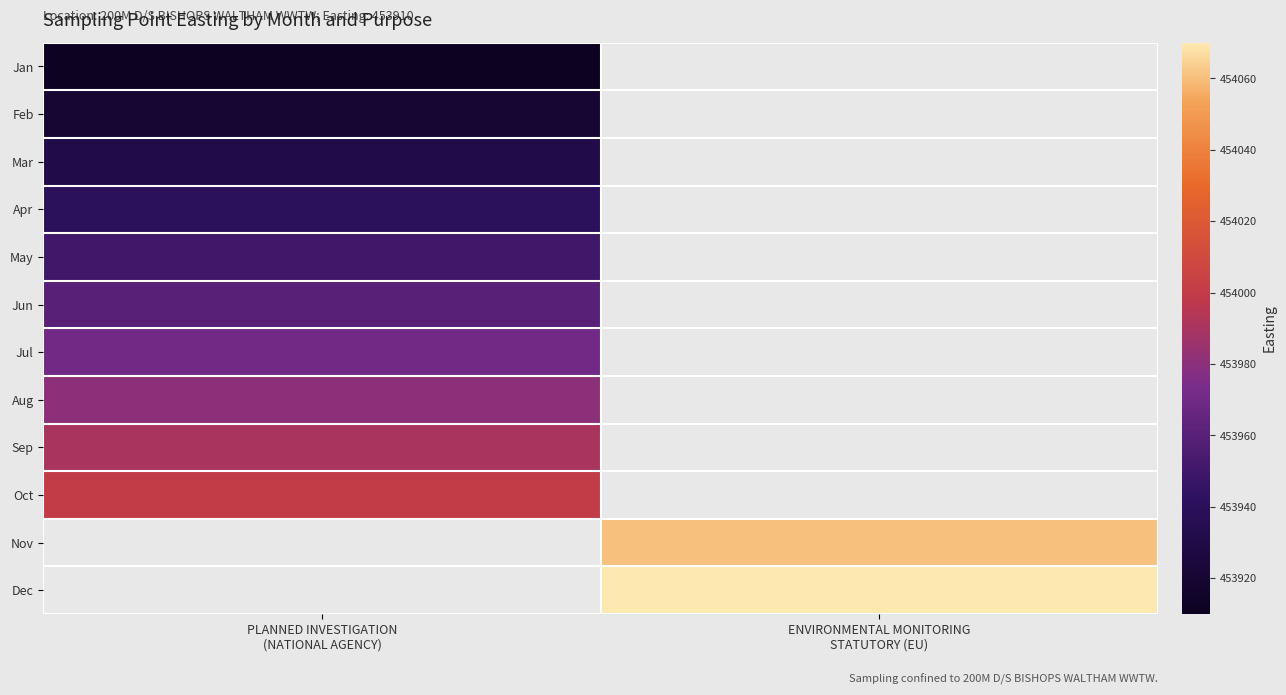

Is it true that Feb equals 791279.5 at PLANNED INVESTIGATION (NATIONAL AGENCY)?

False